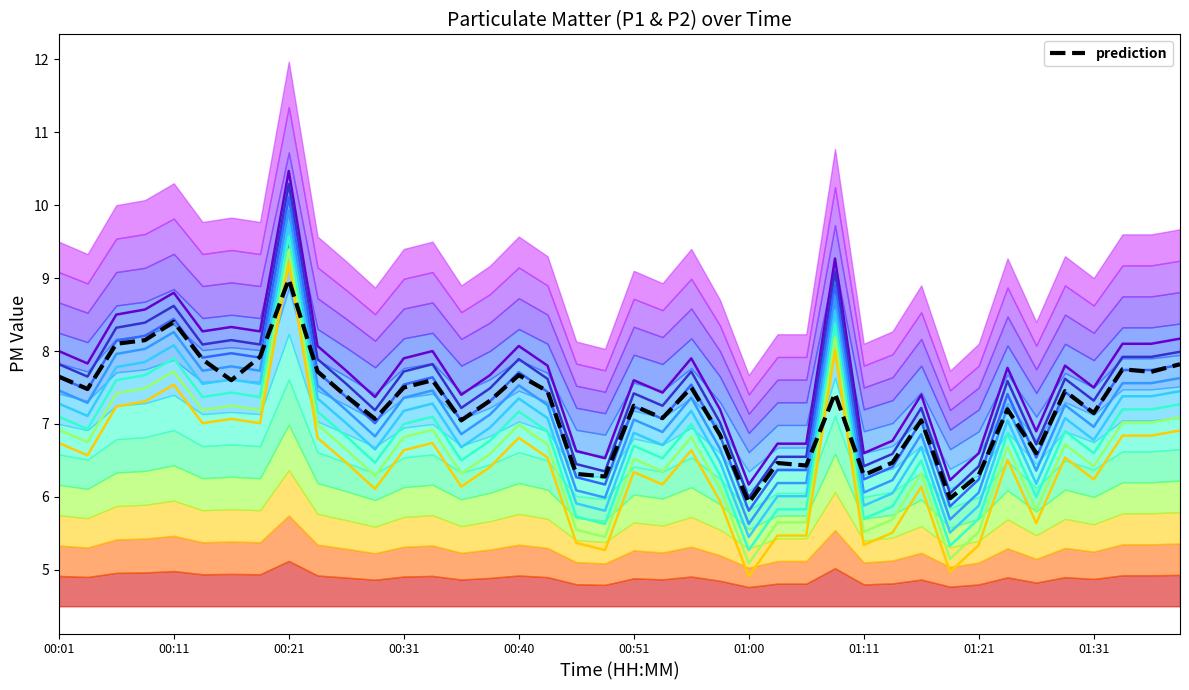

Which category has the lowest value across all series?

01:00